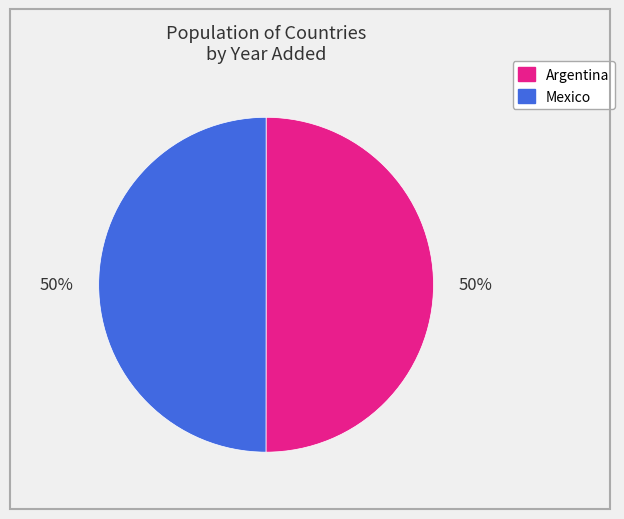

Approximately how many times larger is the value at Argentina compared to Mexico?

1.0